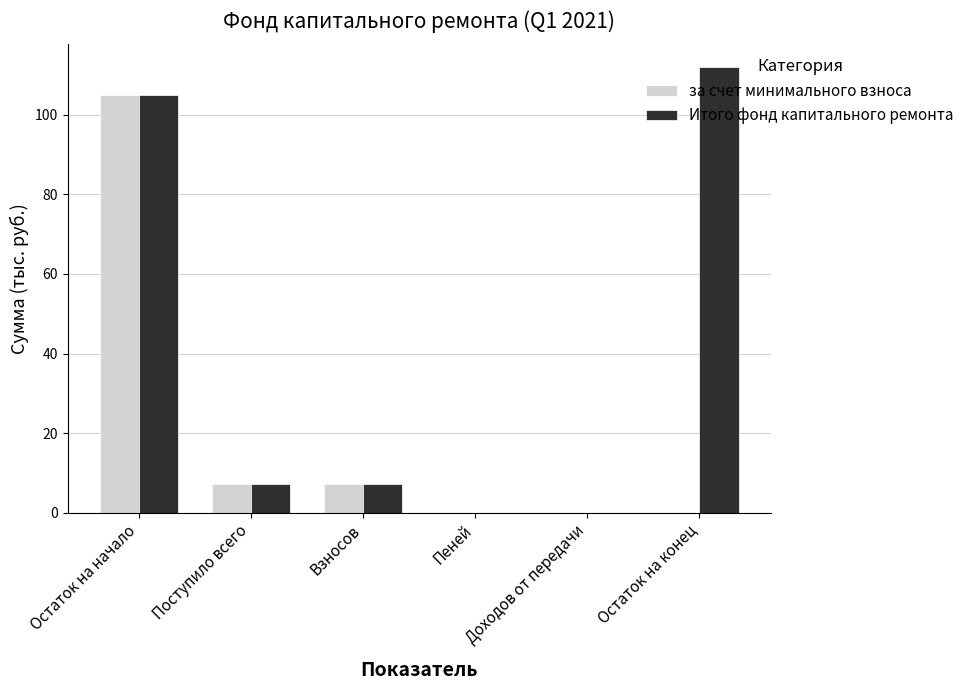

Which series has the largest range (max minus min)?

Итого фонд капитального ремонта